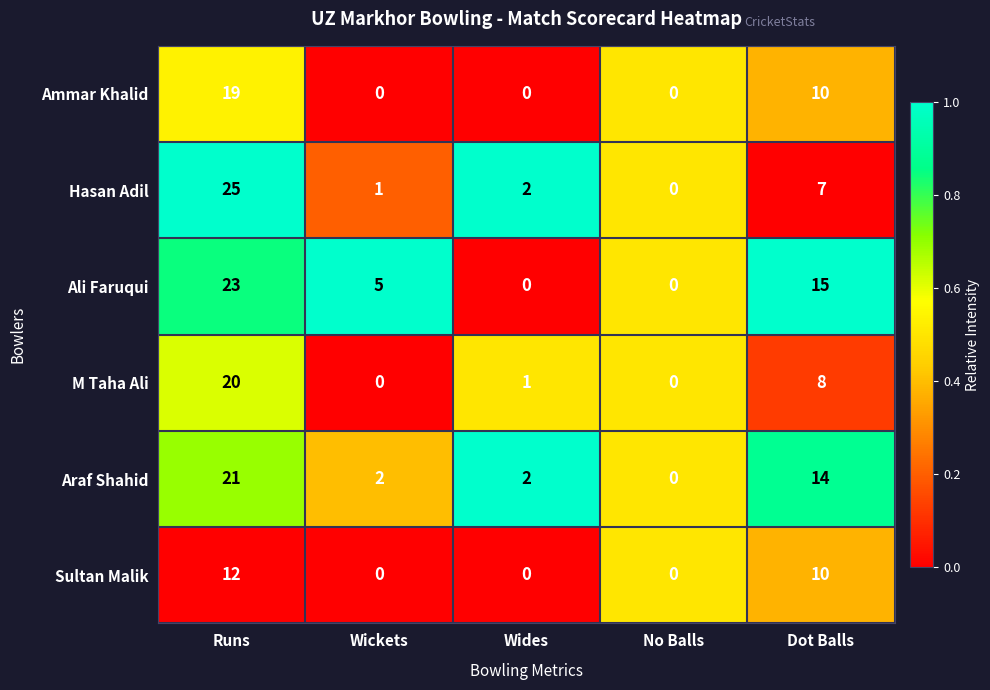

How many distinct data groups are displayed?

6